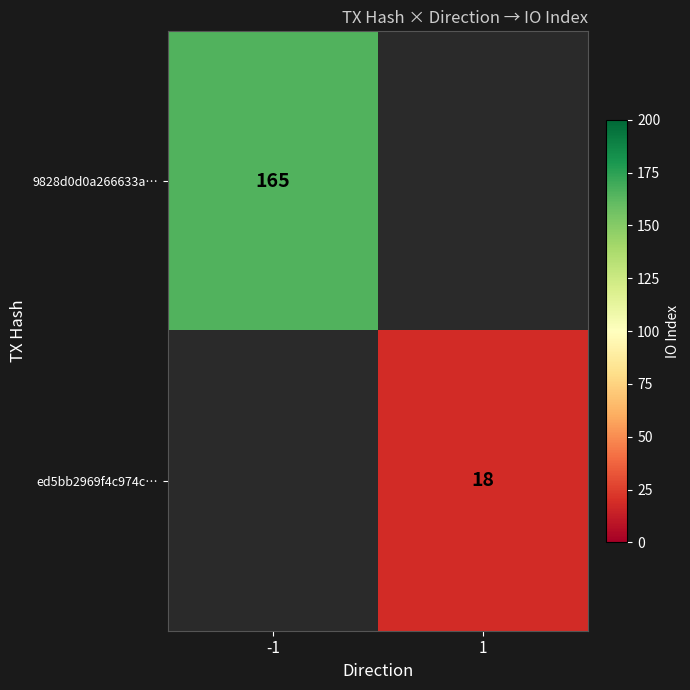

The value of 9828d0d0a266633a… at -1 is 165. True or false?

True